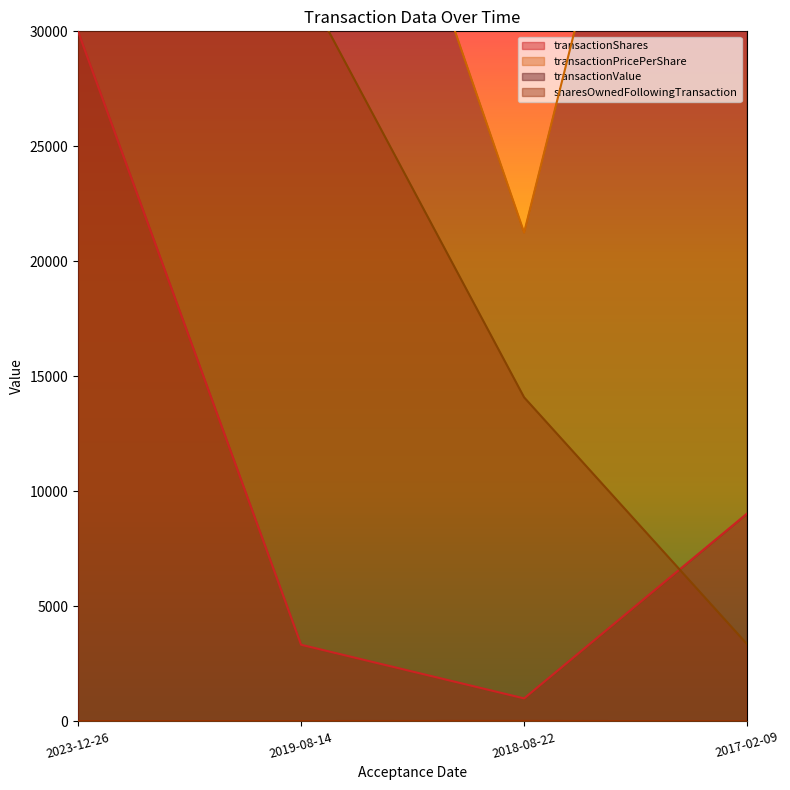

Which series has the widest spread of values?

transactionValue